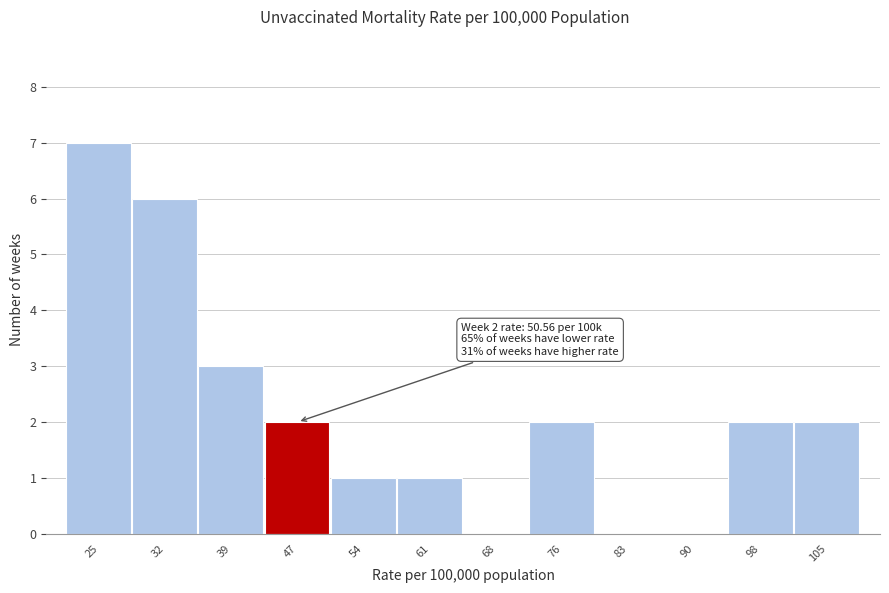

Reading left to right, list all the values displayed in this chart.

25=7	32=6	39=3	47=2	54=1	61=1	68=0	76=2	83=0	90=0	98=2	105=2